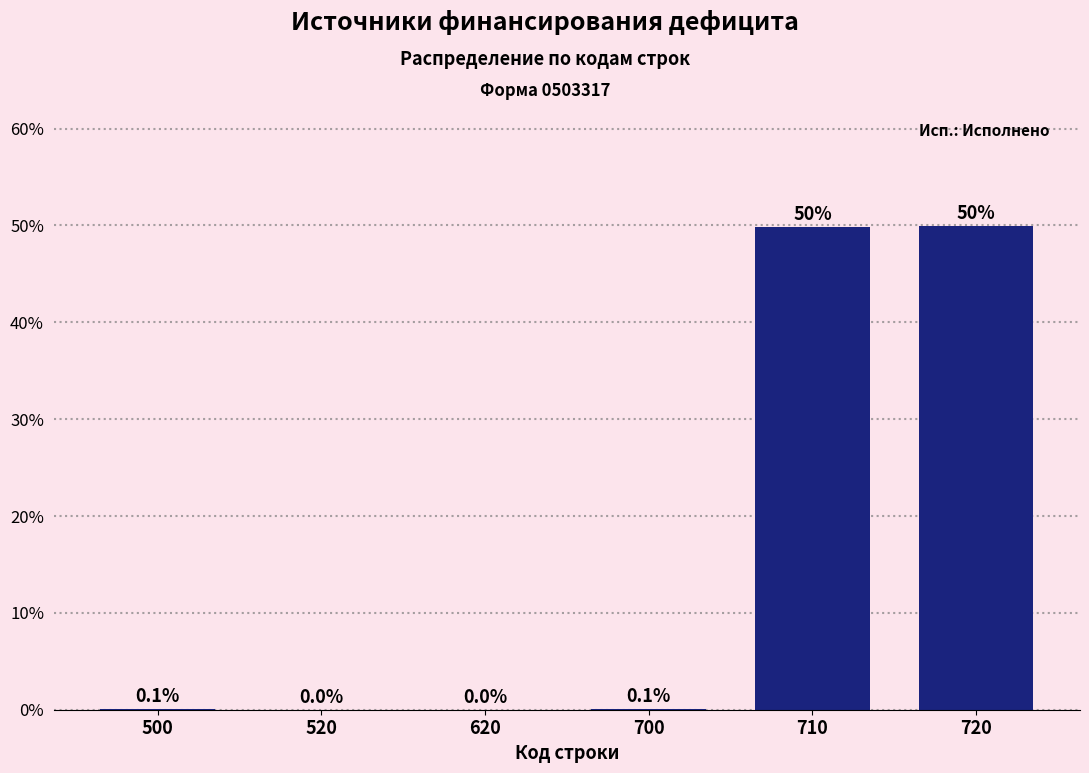

Reading left to right, list all the values displayed in this chart.

500=0.1	520=0.0	620=0.0	700=0.1	710=49.8	720=49.9